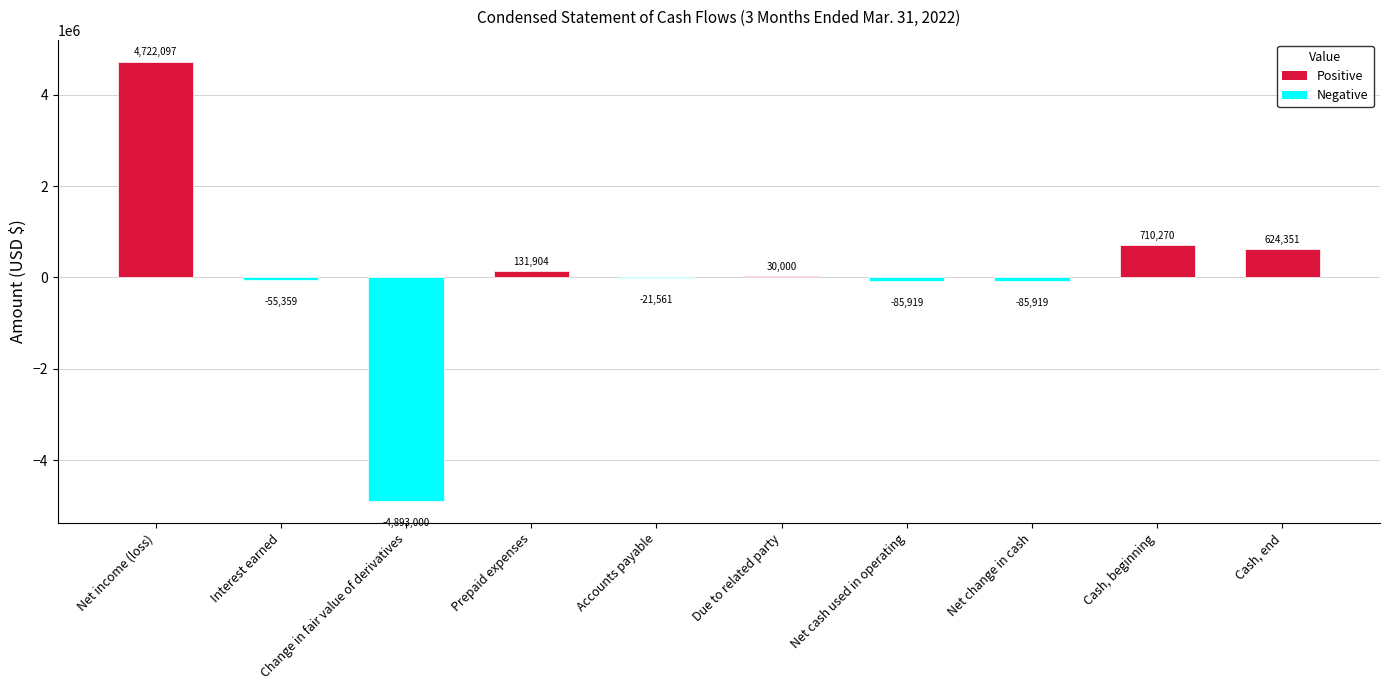

Are the bars grouped side by side (vs. stacked)?

No